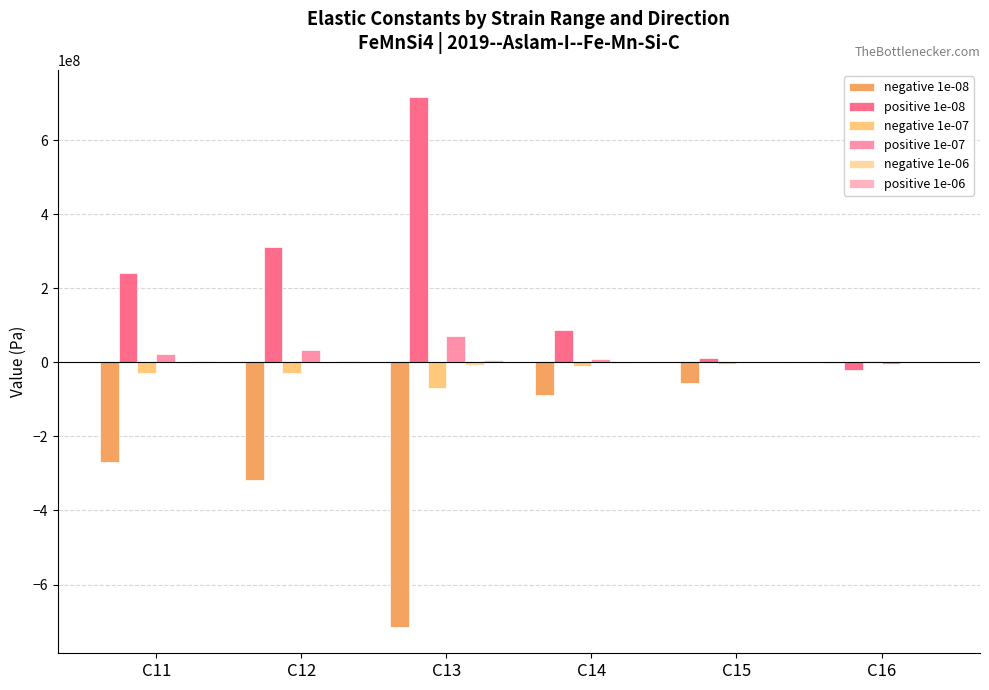

At which category does the chart reach its peak across all series?

C13